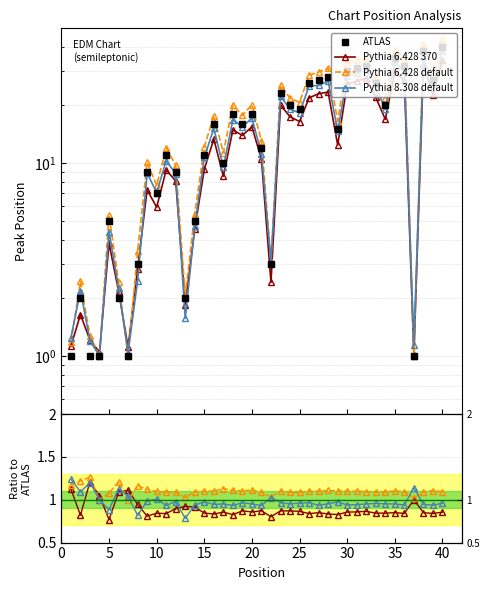

At which category is the sum across all series the highest?

40